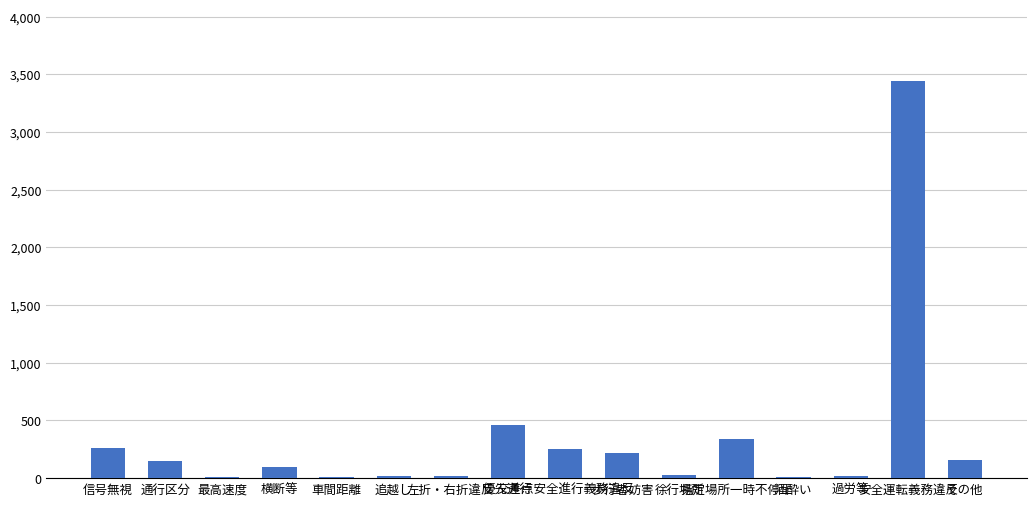

What is the change in value from 信号無視 to 優先通行?

+200